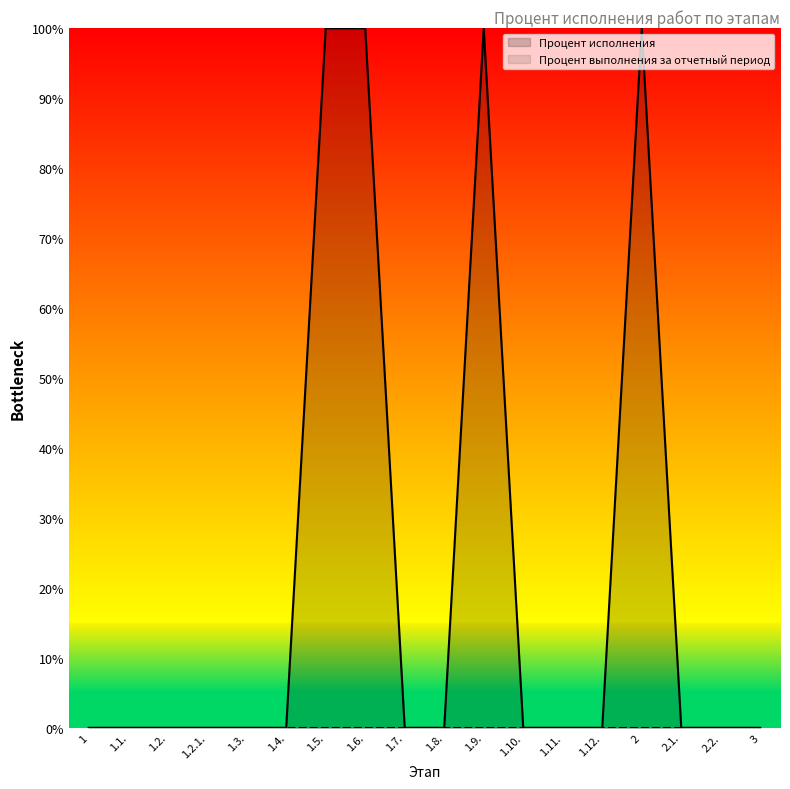

How many positive values are there?

4